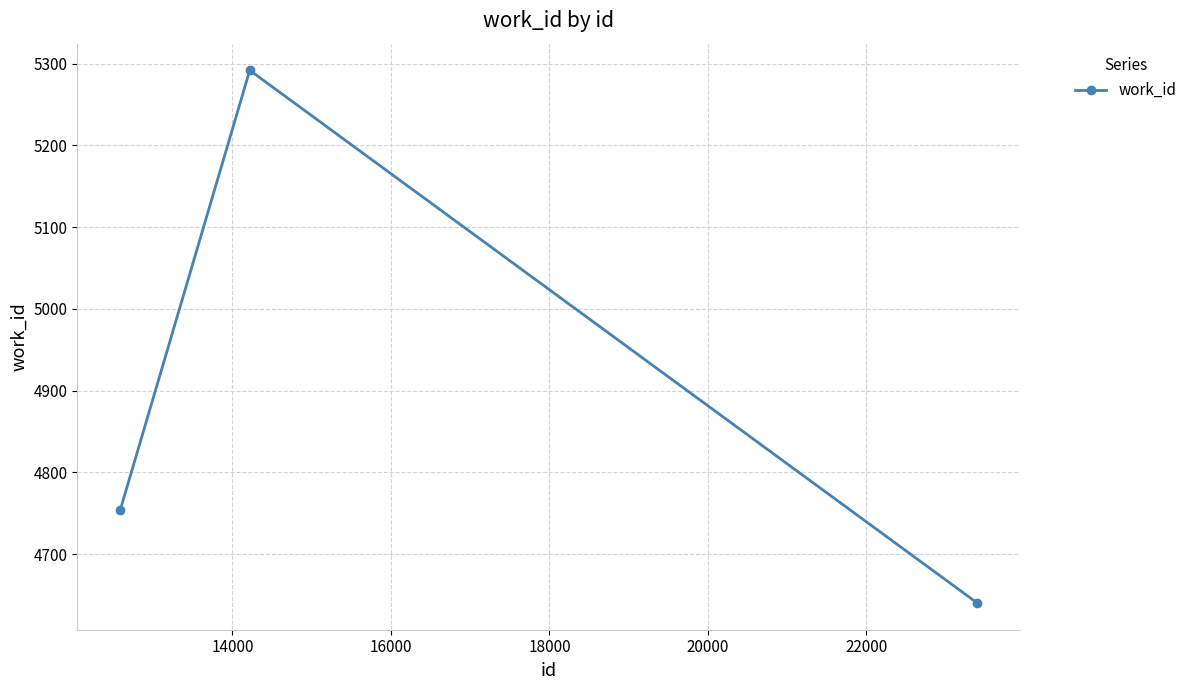

Reading left to right, list all the values displayed in this chart.

4754	5292	4640